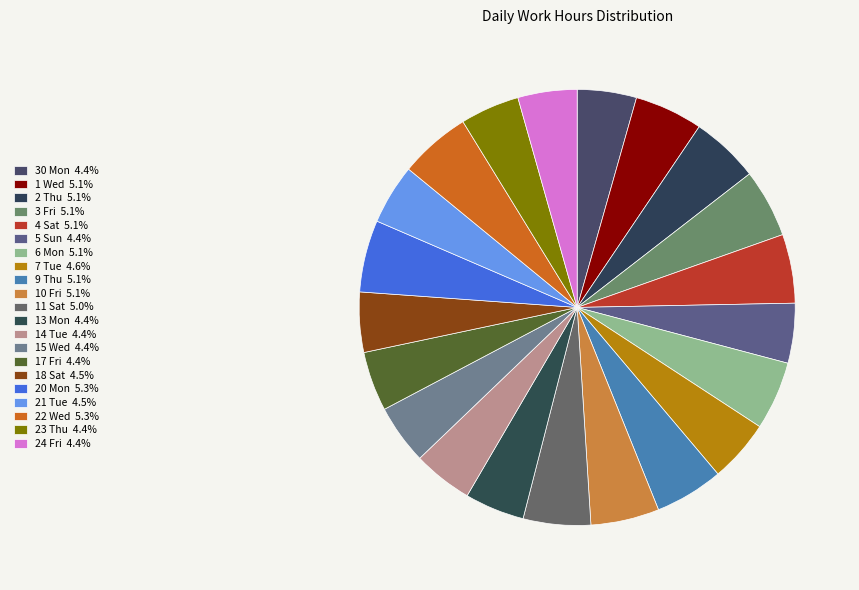

To the nearest percent, what is the combined percentage of 3 Fri and 18 Sat?

10%